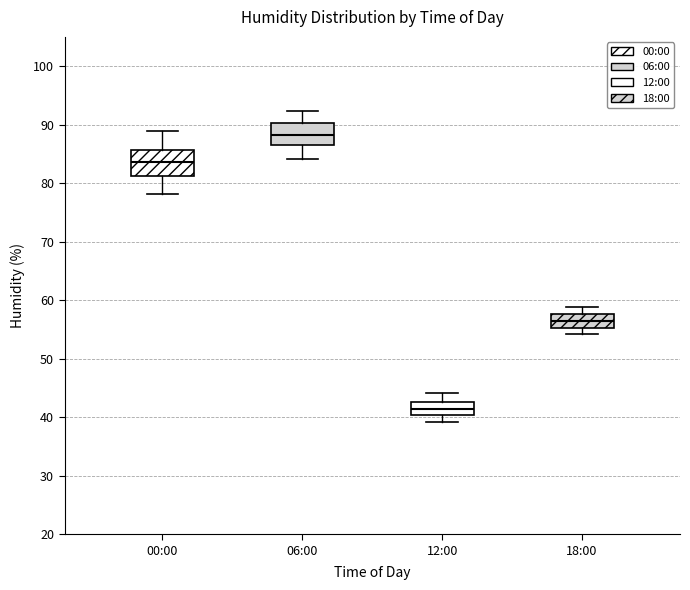

Reading left to right, transcribe this box plot: for each box, give where its median line is, the range the box spans, and where its two whiskers end, as read against the y-axis. The values are not printed on the chart, so give them approximately, as read against the axis.

00:00: median 84, box 81 to 86, whiskers 78 to 89
06:00: median 88, box 87 to 90, whiskers 84 to 92
12:00: median 41, box 40 to 43, whiskers 39 to 44
18:00: median 56, box 55 to 58, whiskers 54 to 59